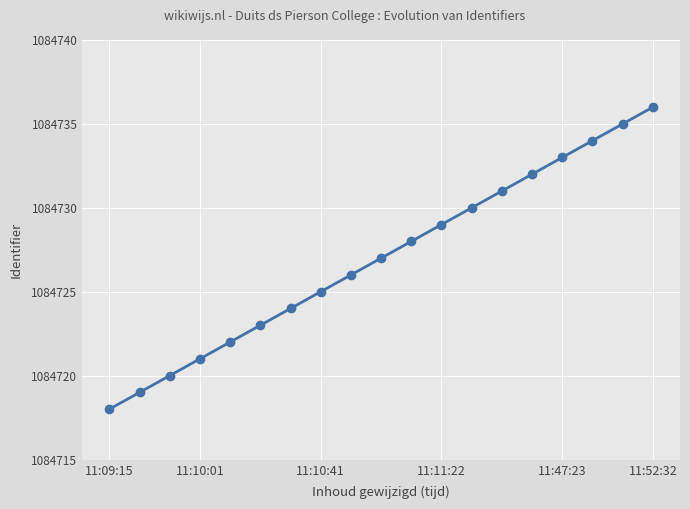

What is the minimum value shown in the chart?

1084718